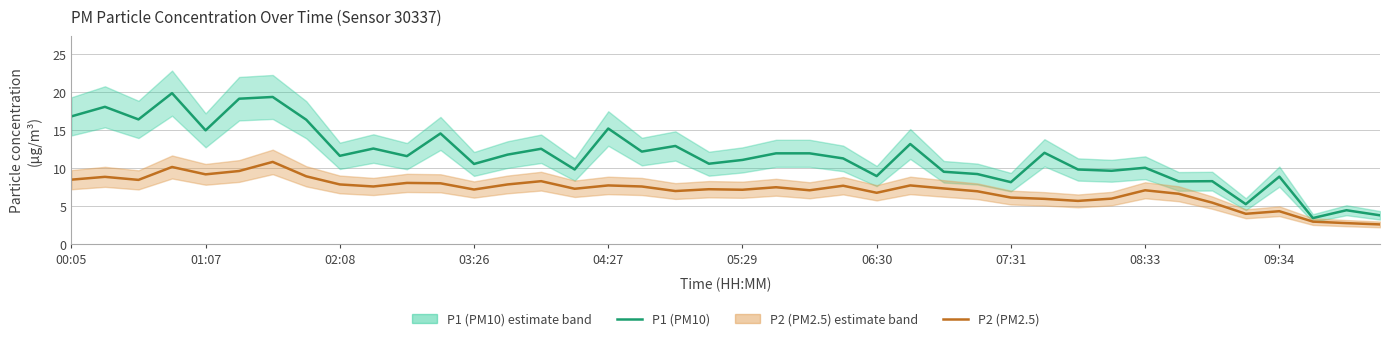

List the series in order of their overall mean, highest first.

P1 (PM10), P2 (PM2.5)